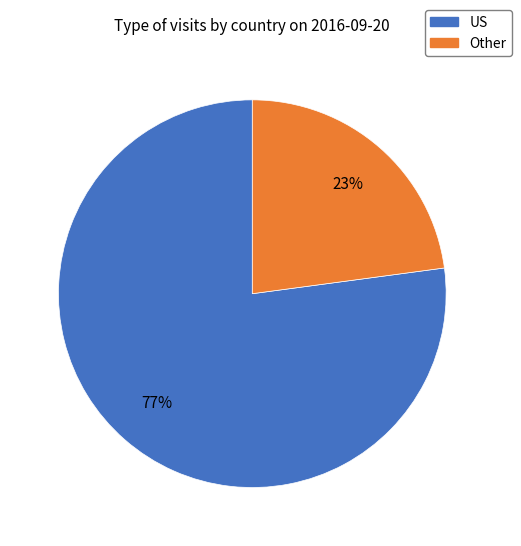

Is there any slice that represents more than half of the pie?

Yes